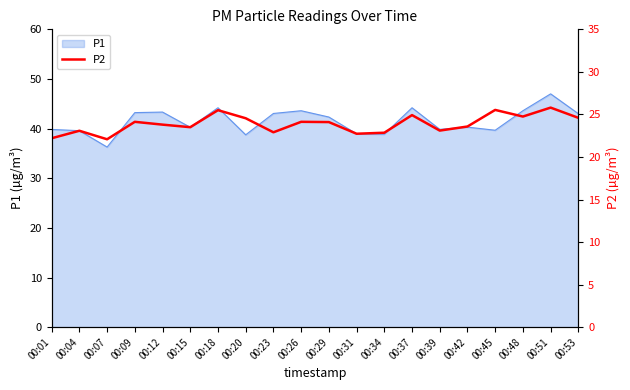

Is it true that the value at 00:51 is 25.8?

True